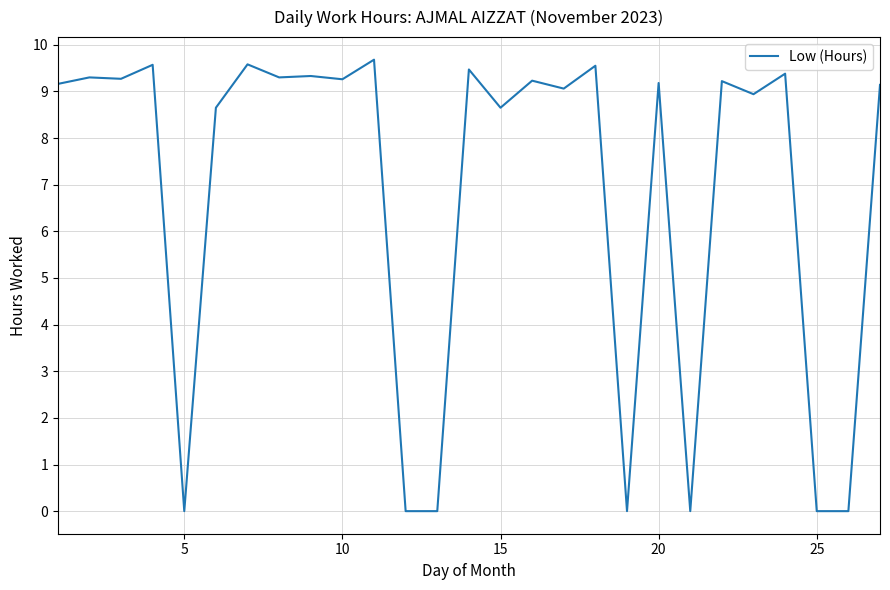

What is the greatest value displayed?

9.7